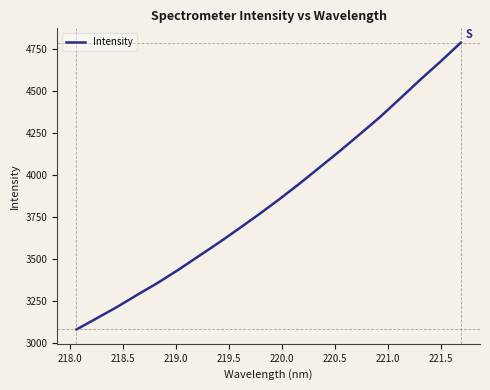

What is the greatest value displayed?

4785.4